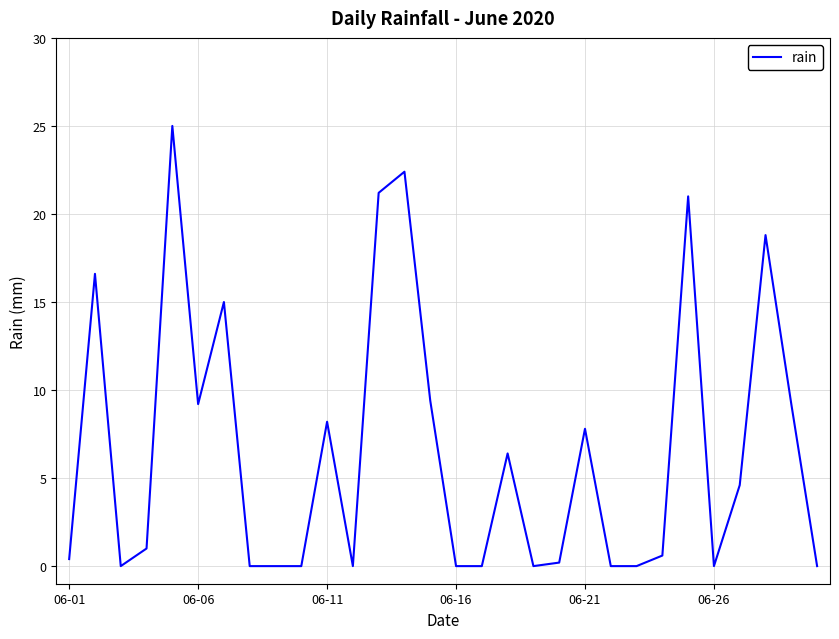

What is the maximum value shown in the chart?

25.0